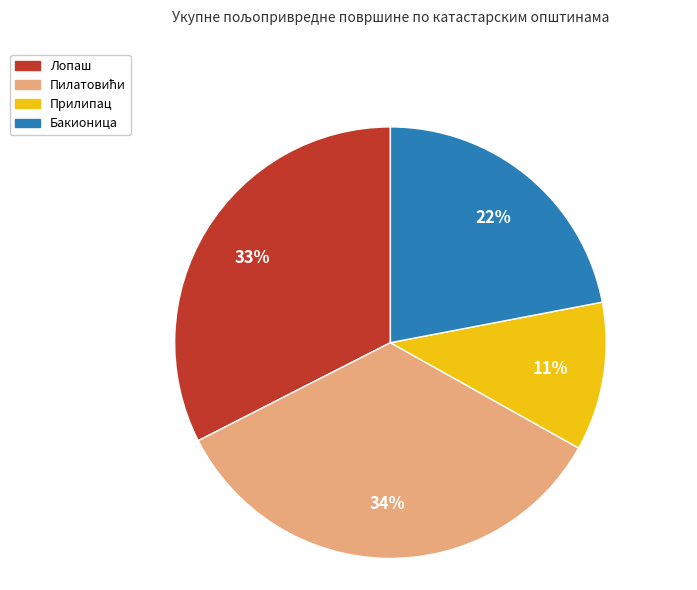

Do Лопаш and Бакионица together represent more than half of the pie?

Yes